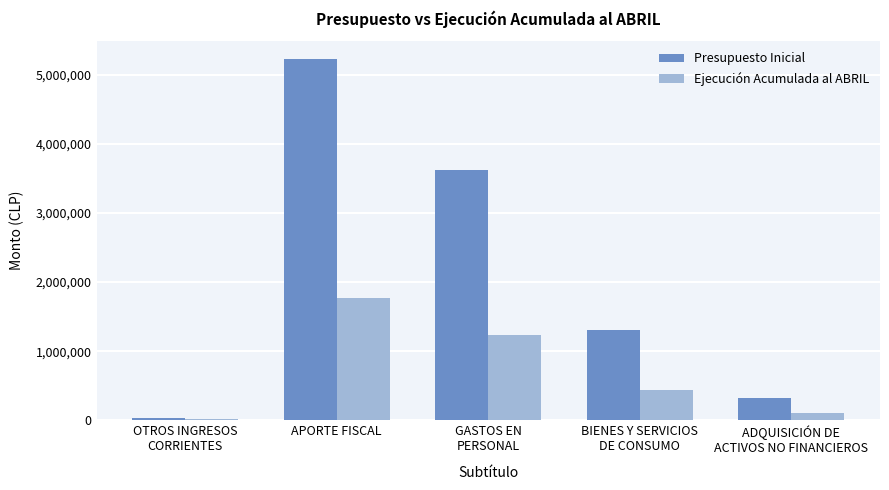

Are the bars grouped side by side (vs. stacked)?

Yes